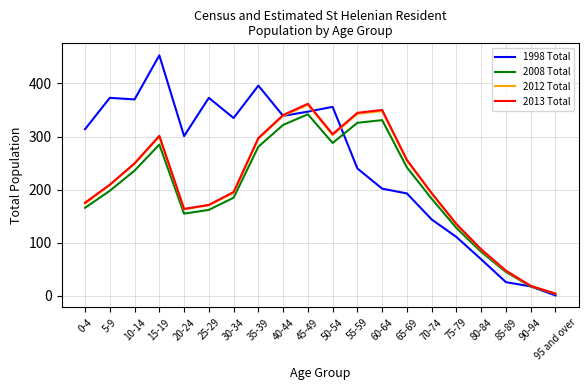

The value of 2008 Total at 70-74 is 262.8. True or false?

False